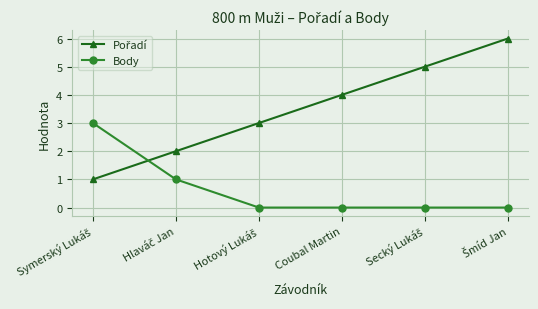

What is the spread (max minus min) of values at Coubal Martin?

4